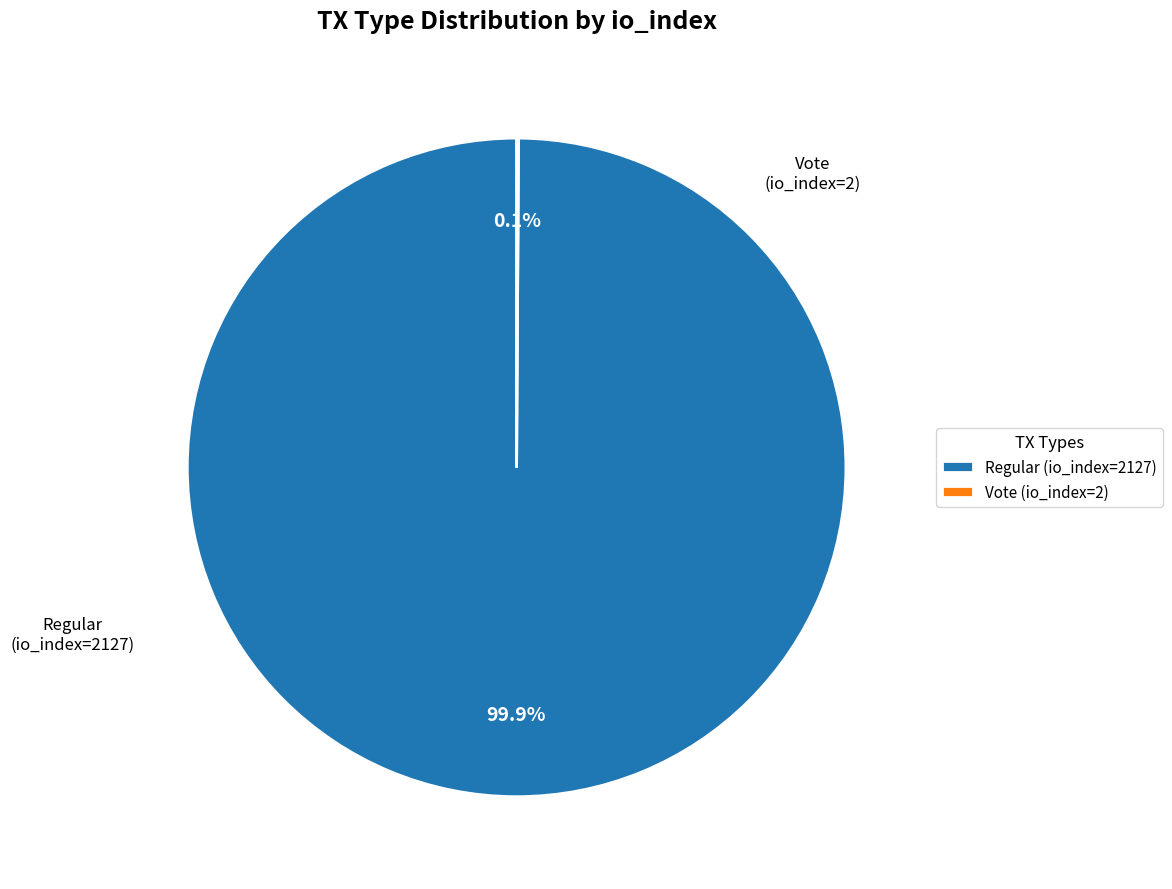

Which slice represents more than half of the pie?

Regular (io_index=2127)